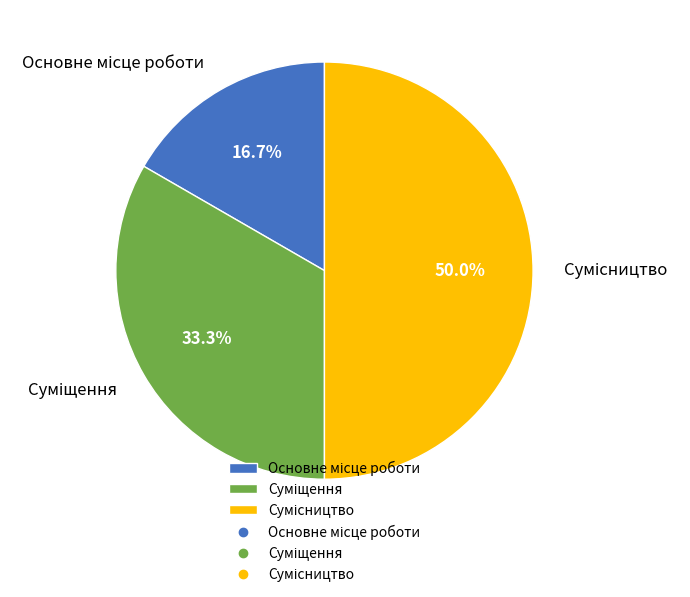

Count the number of slices in the pie.

3